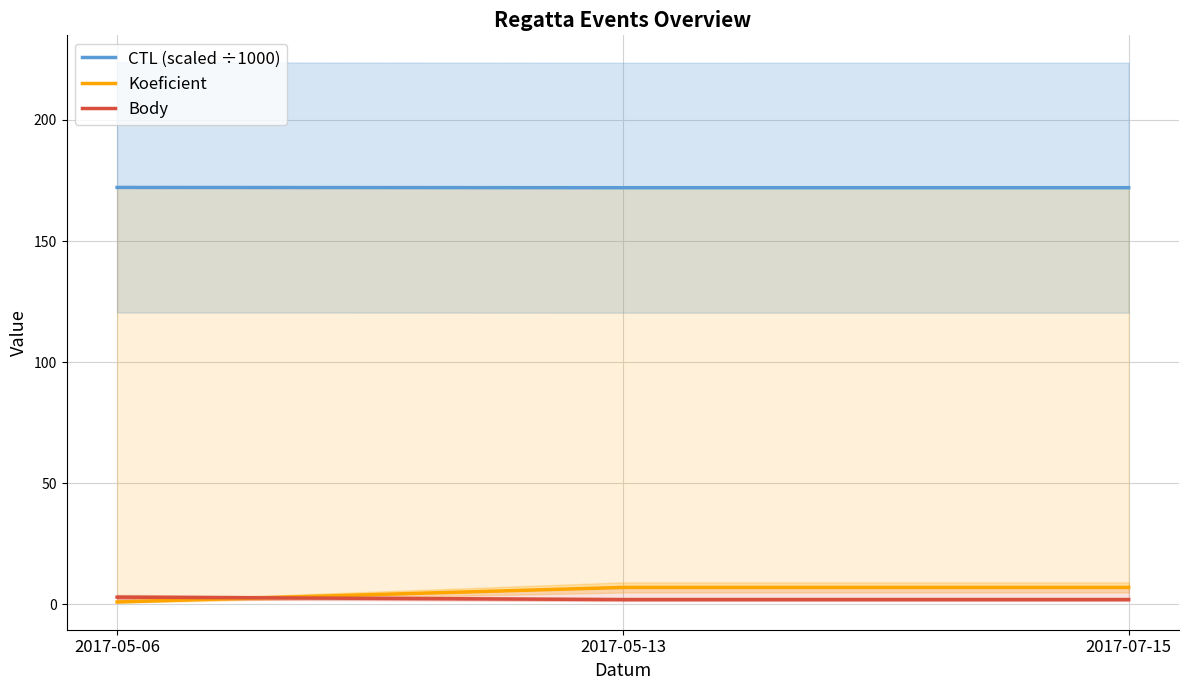

How many series are shown in this chart?

3